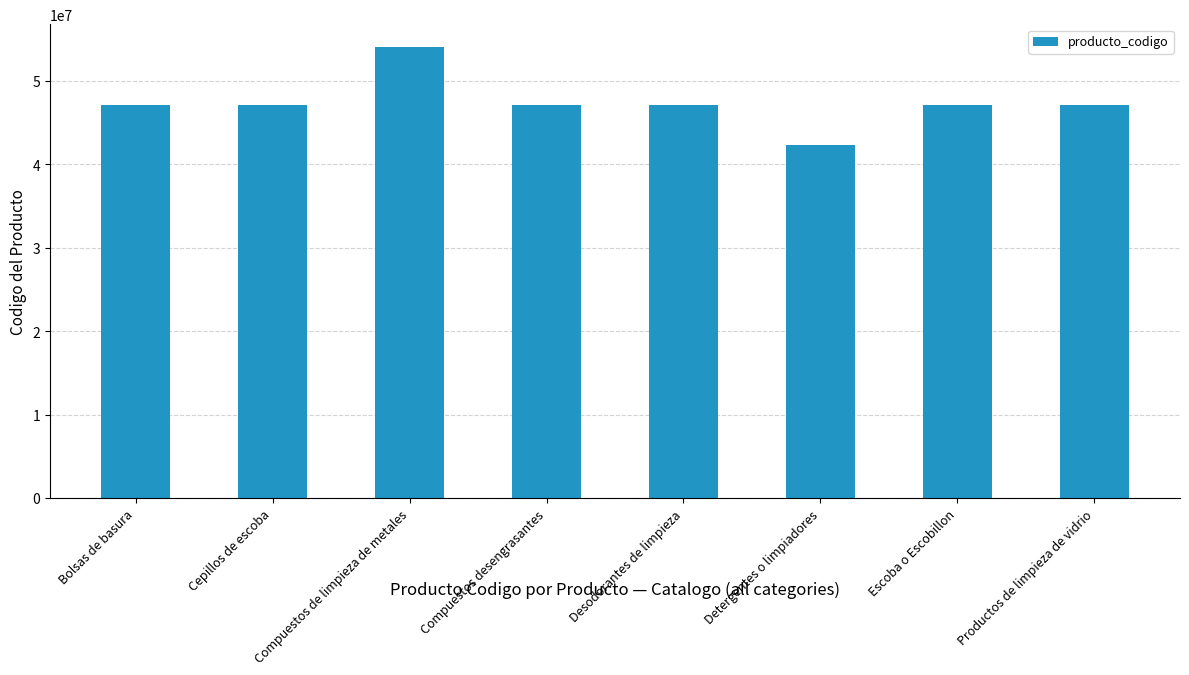

What is the change in value from Desodorantes de limpieza to Detergentes o limpiadores?

-4850112